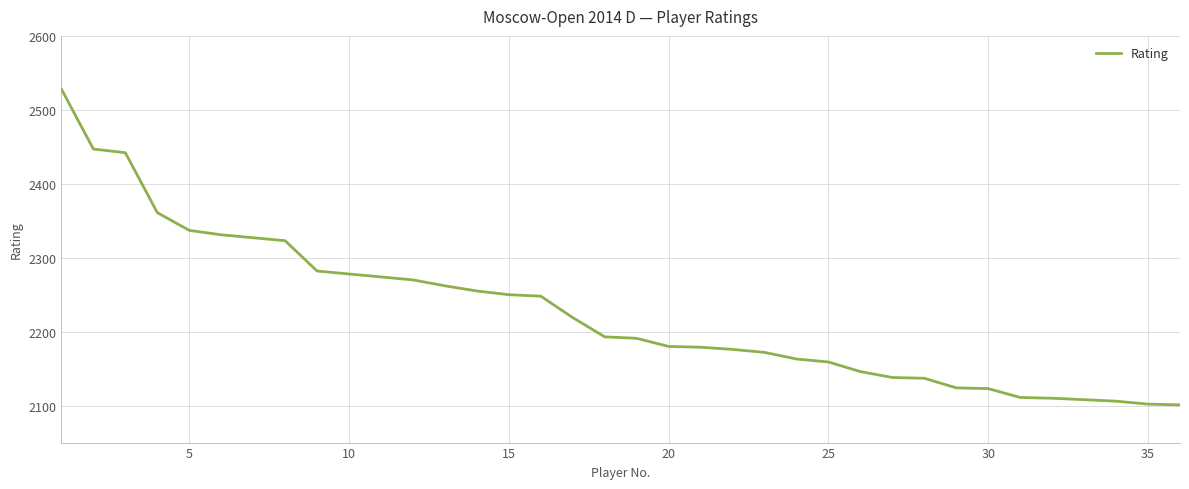

What is the average value?

2226